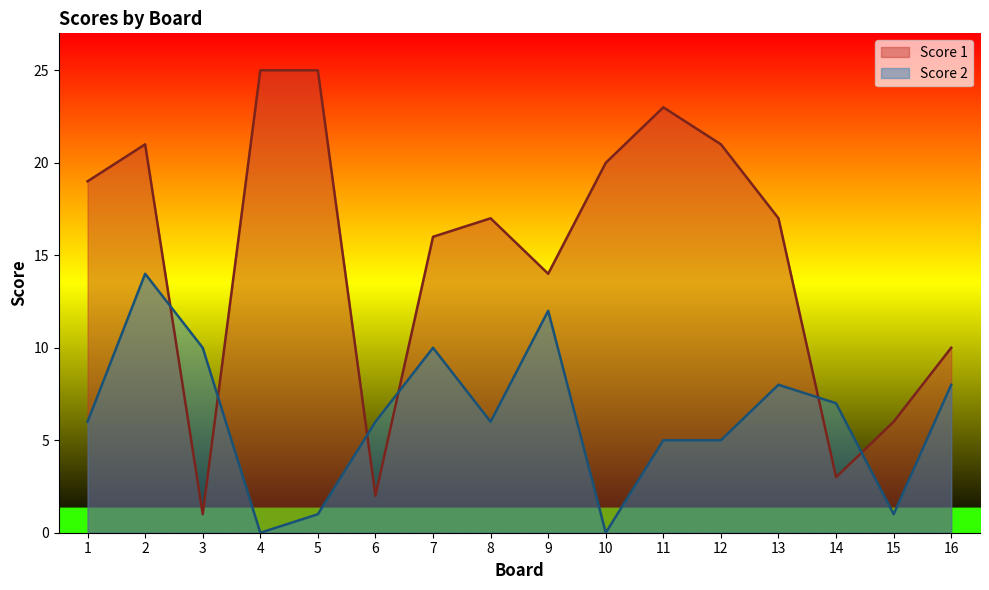

True or false: Score 2 and Score 1 intersect in this chart.

True